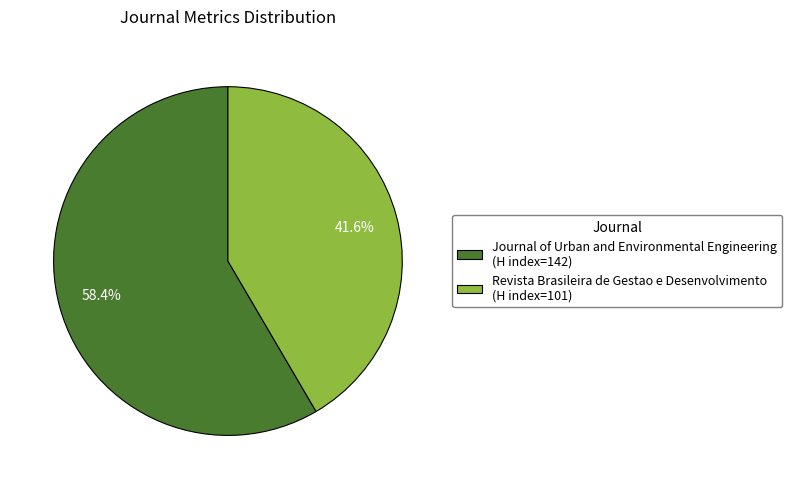

What is the total percentage of Journal of Urban and Environmental Engineering and Revista Brasileira de Gestao e Desenvolvimento?

100.0%